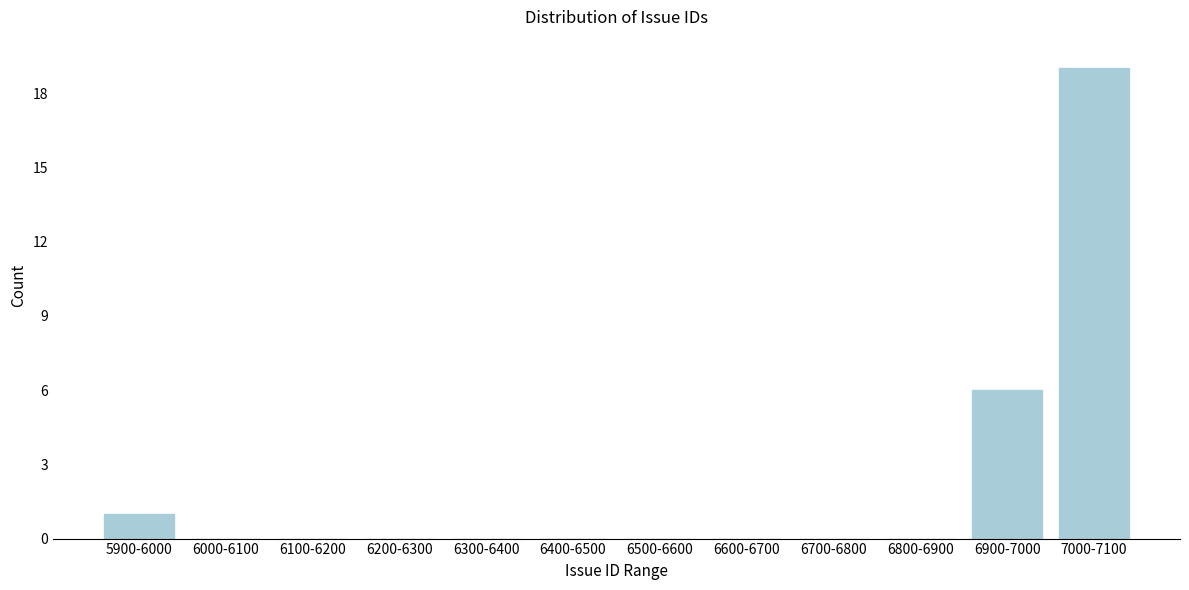

Between 6900-7000 and 6500-6600, which is larger?

6900-7000